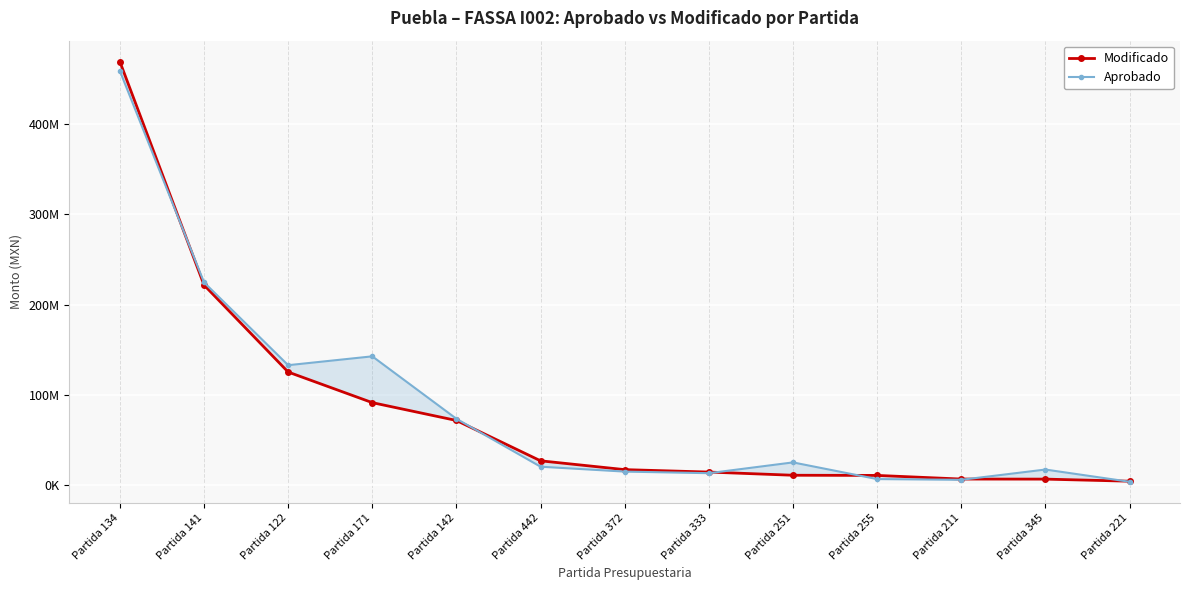

At how many categories does at least one series exceed 408246975?

1